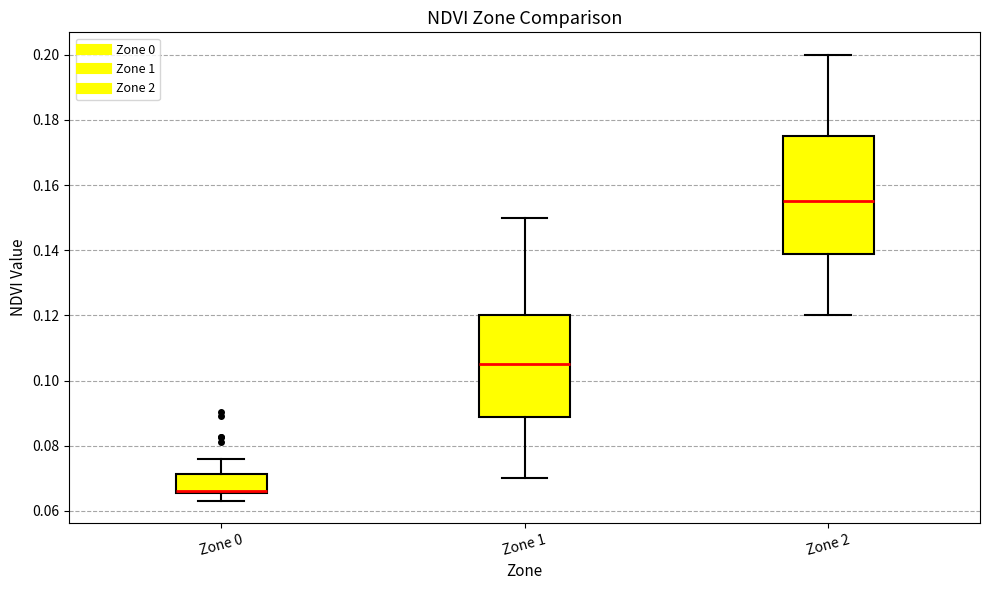

Reading left to right, read every box against the y-axis: the position of its median line, the range the box covers, and the ends of its whiskers. The values are not printed on the chart, so give them approximately, as read against the axis.

Zone 0: median 0.066 (just above the box's lower edge), box 0.066 to 0.072, whiskers 0.064 to 0.076
Zone 1: median 0.106, box 0.088 to 0.120, whiskers 0.070 to 0.150
Zone 2: median 0.156, box 0.138 to 0.176, whiskers 0.120 to 0.200